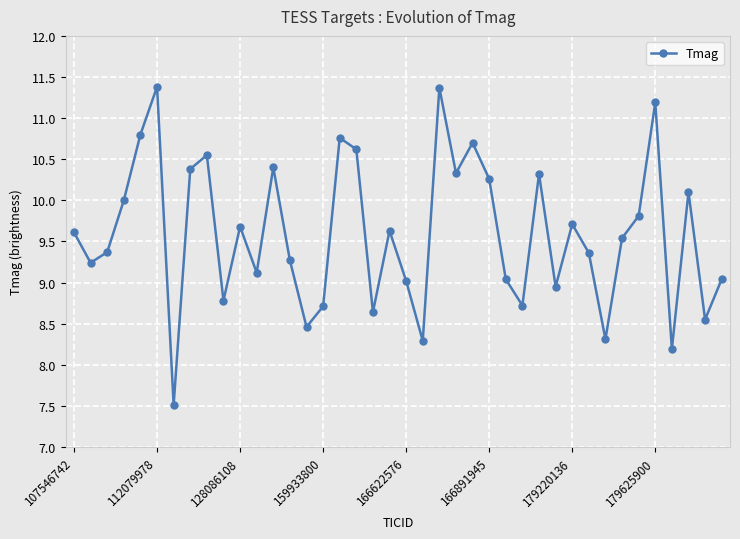

What is the maximum value shown in the chart?

11.4